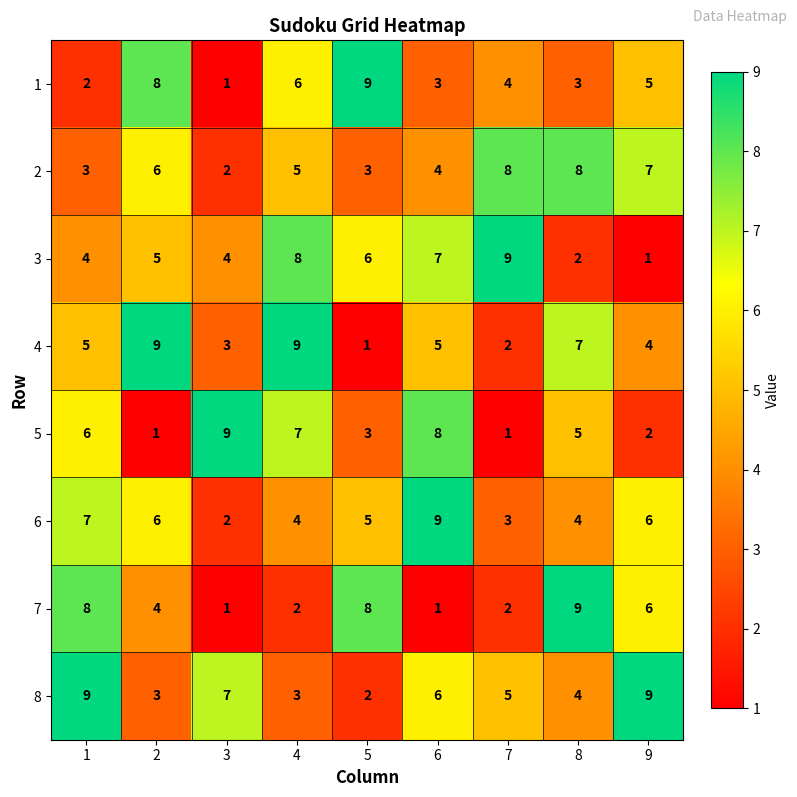

Which series has the largest total across all categories?

8